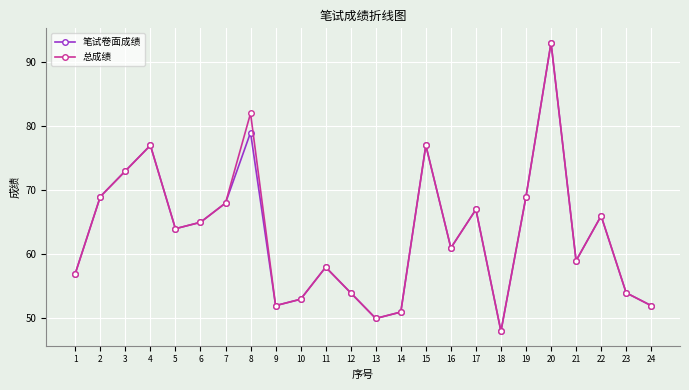

The value of 笔试卷面成绩 at 5 is 64. True or false?

True